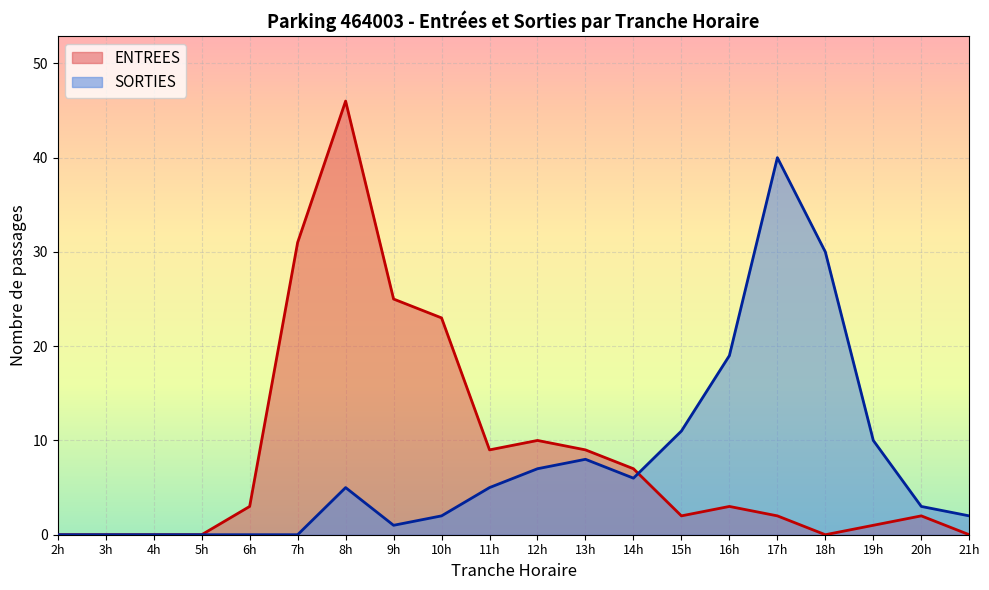

What is the difference between the SORTIES values at 17h and 4h?

40